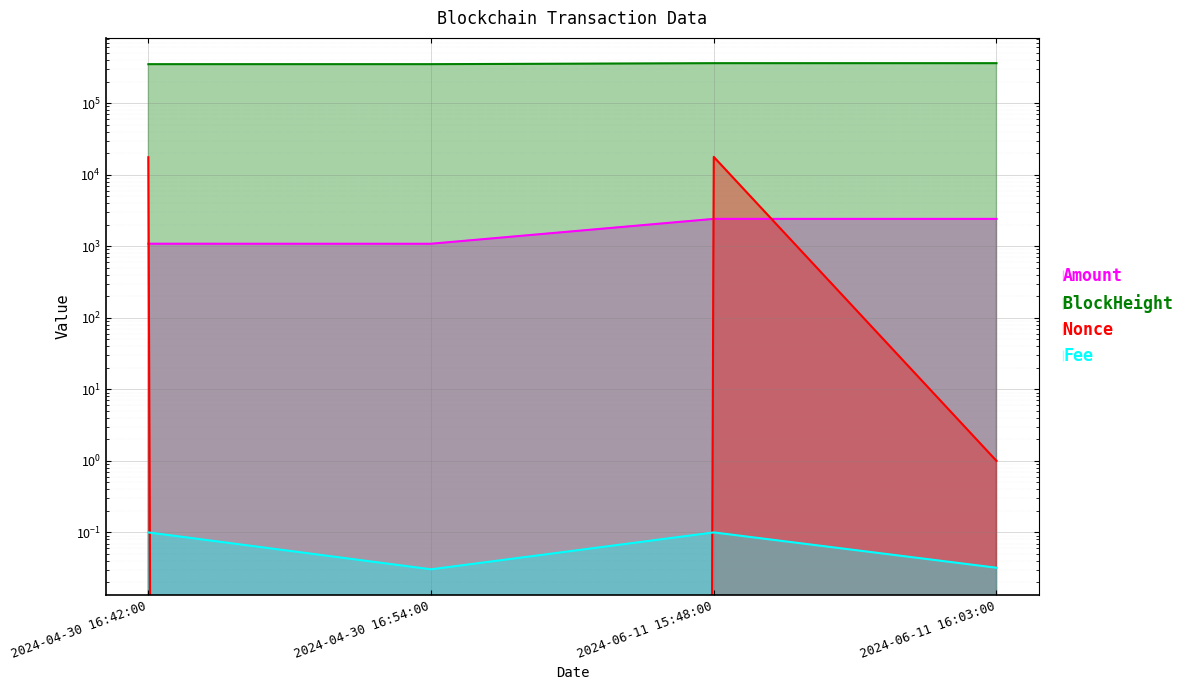

At which label does BlockHeight first exceed 361425?

2024-06-11 16:03:00